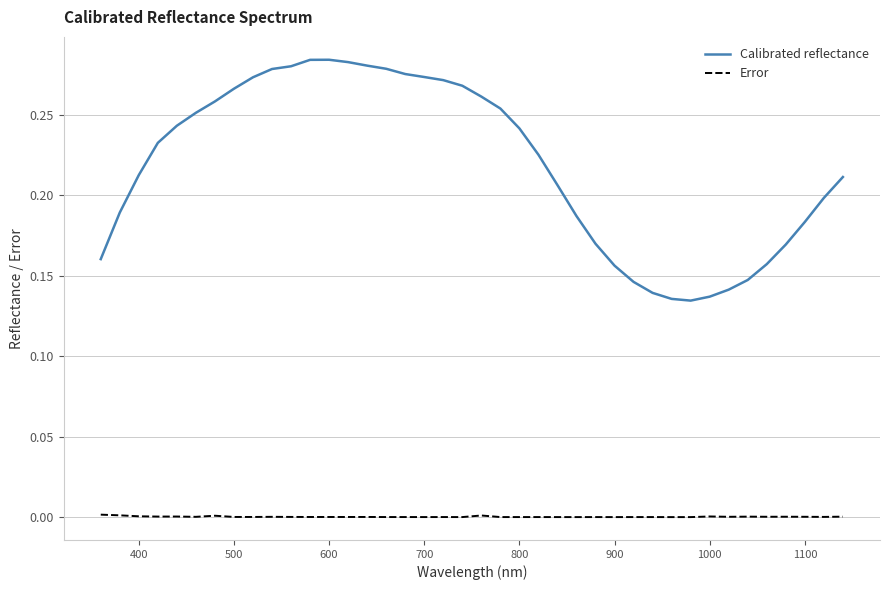

Rank the series by their maximum value, from lowest to highest.

Error, Calibrated reflectance